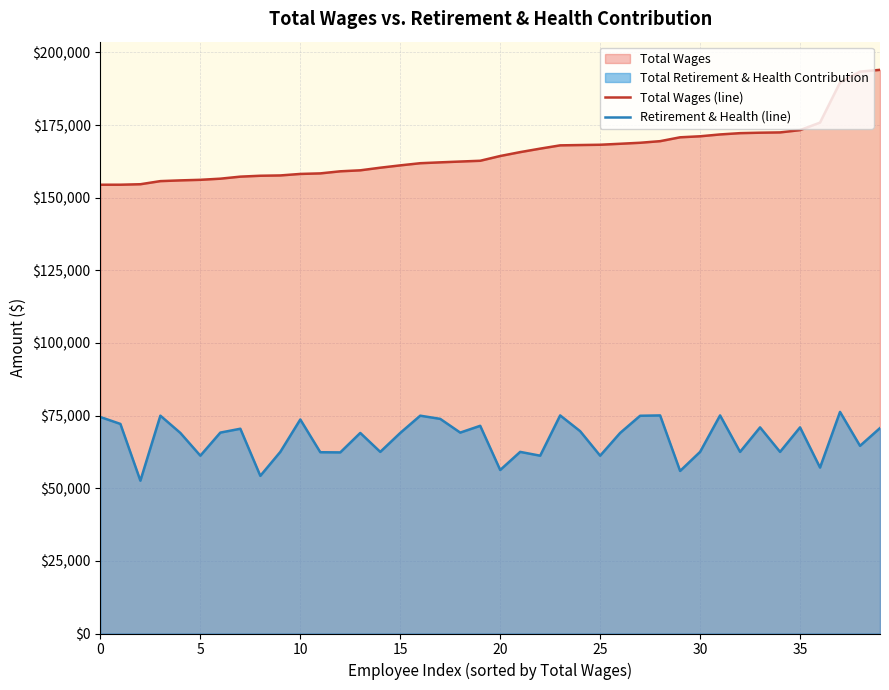

True or false: Total Wages (line) has a value of 175853.7 at 36.

True